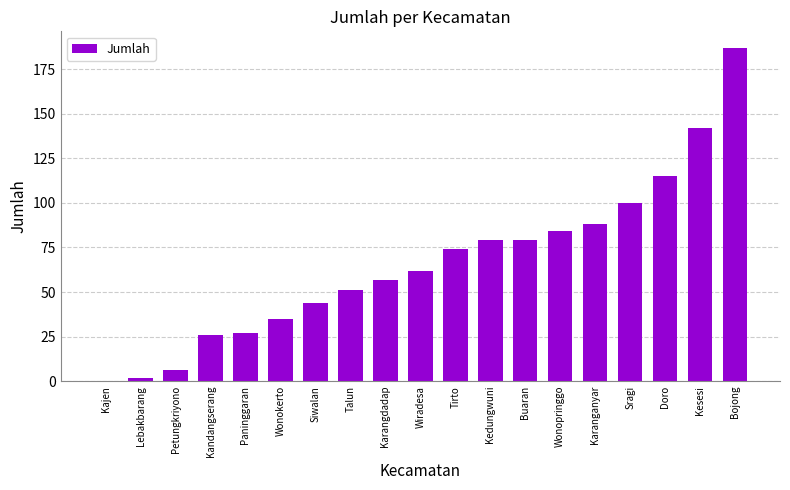

The chart shows a value of 15 at Paninggaran. True or false?

False